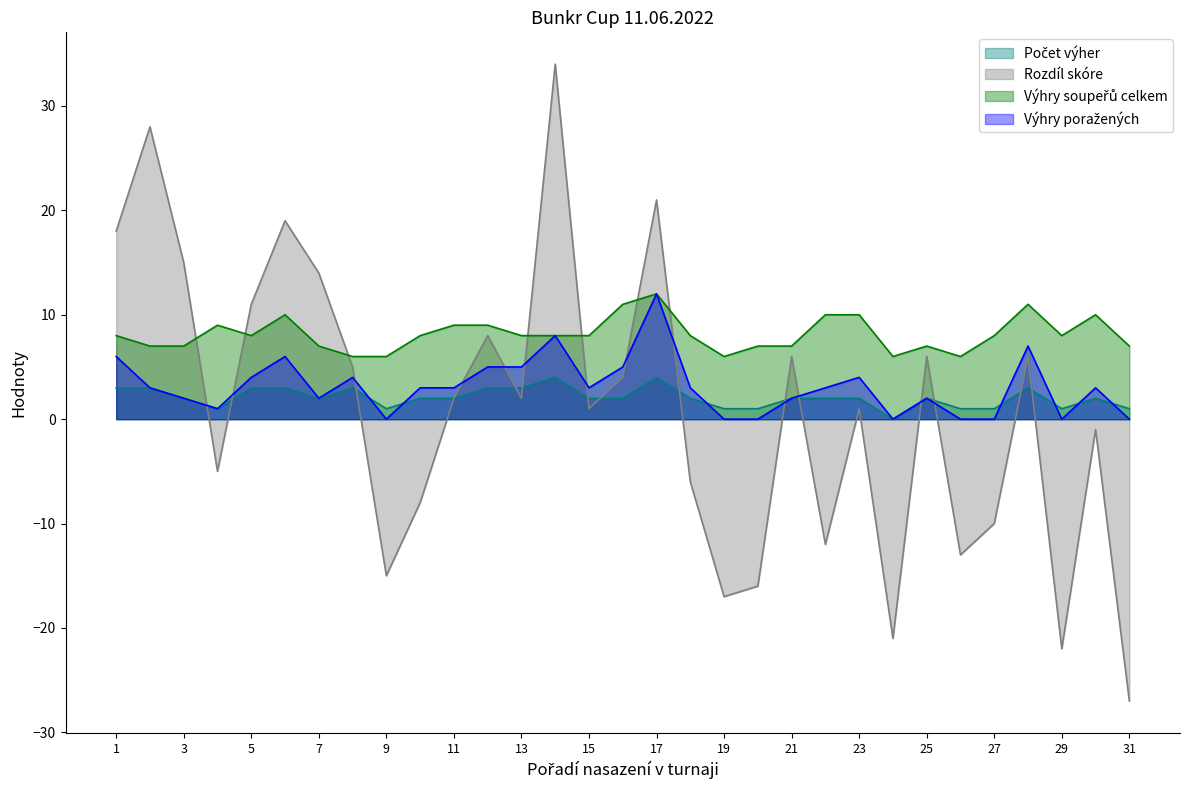

What is the difference between the maximum and minimum values in the Výhry soupeřů celkem series?

6